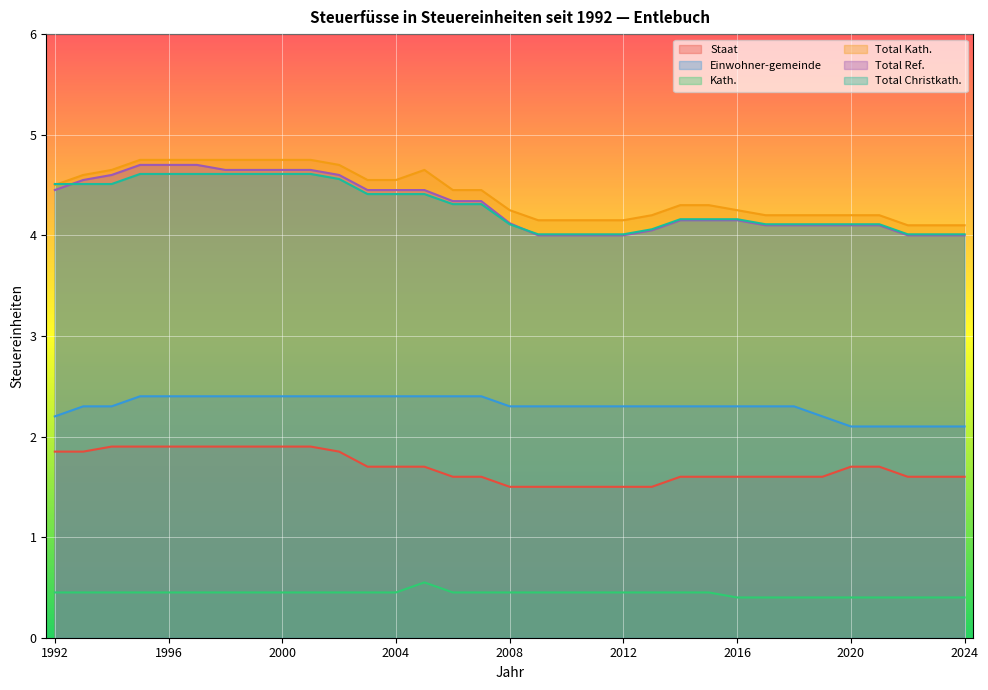

How many times do Total Christkath. and Total Ref. cross each other?

2